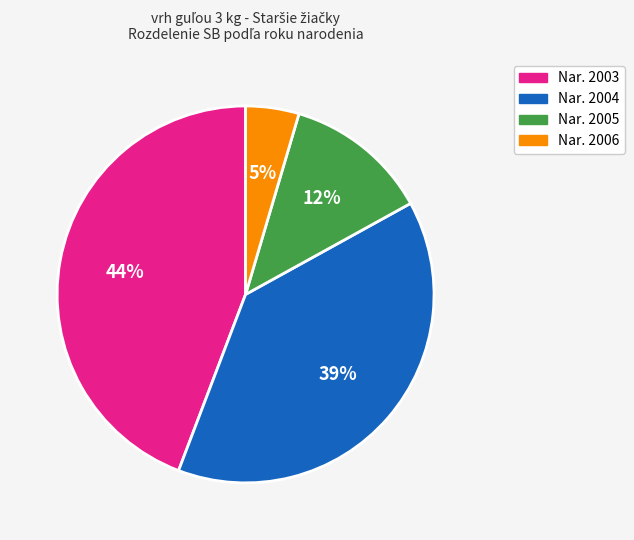

How many segments does this pie chart have?

4